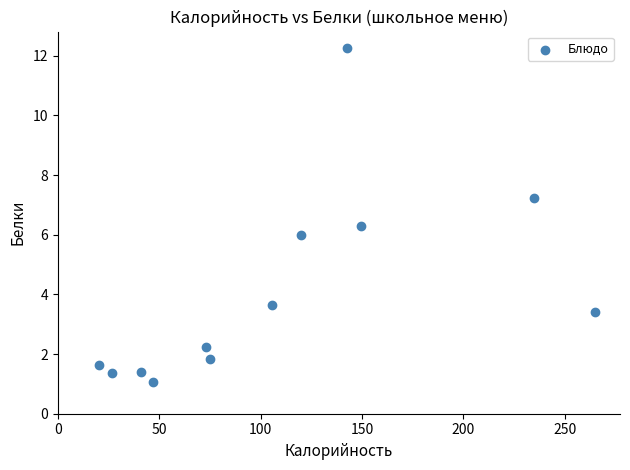

What is the average Y value?

4.0